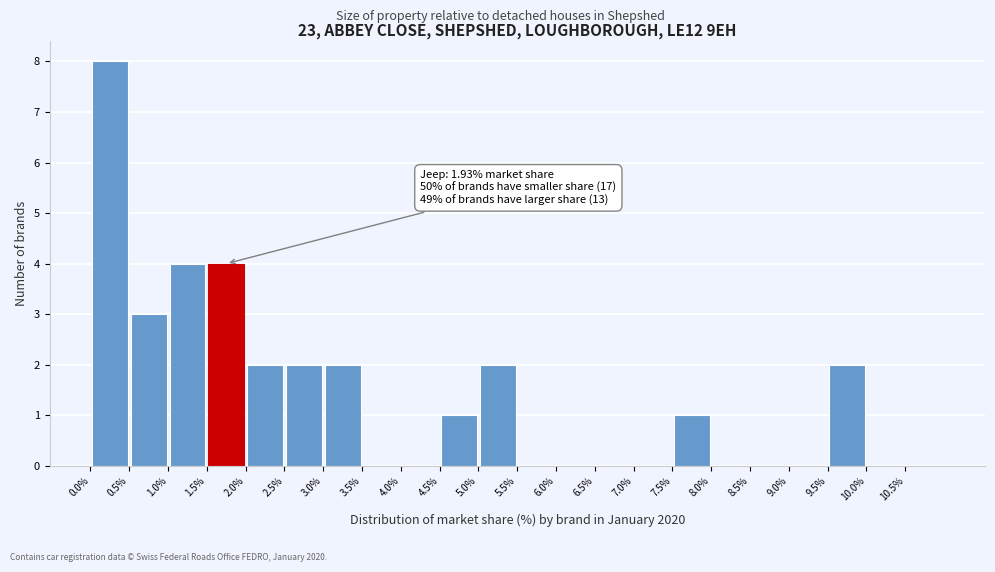

Which range on the x-axis has the tallest bar?

0.0 to 0.5